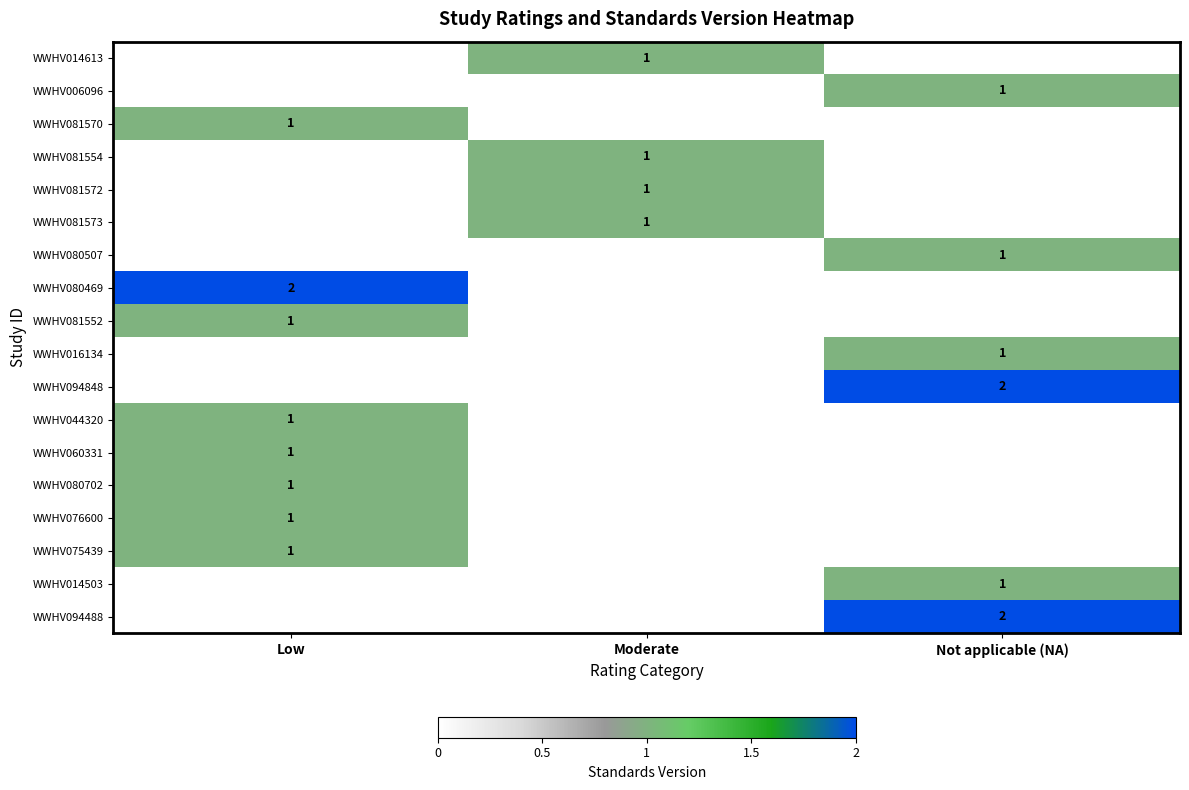

The WWHV016134 series shows 1 at Not applicable (NA). True or false?

True